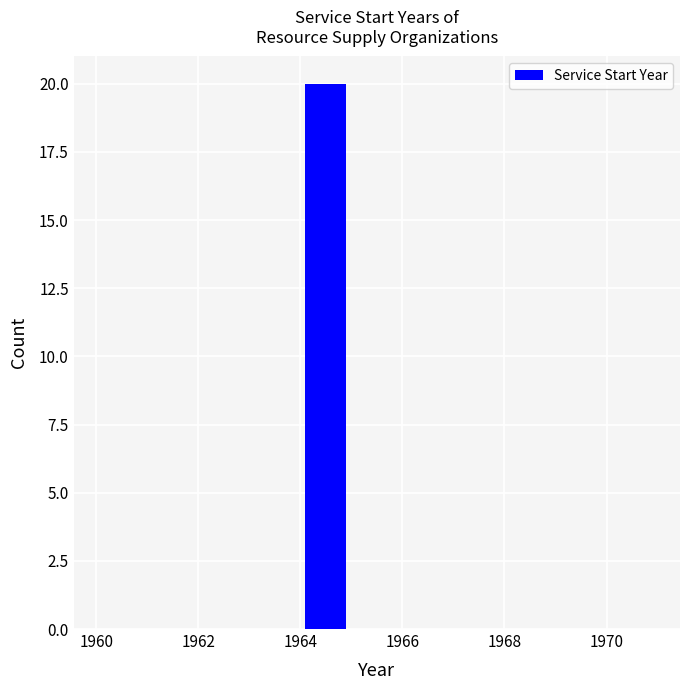

Reading left to right, list every bar in this chart as the range it spans on the x-axis followed by its height. The values are not printed on the chart, so give them approximately, as read against the axis.

1960 to 1961: 0
1961 to 1962: 0
1962 to 1963: 0
1963 to 1964: 0
1964 to 1965: 20
1965 to 1966: 0
1966 to 1967: 0
1967 to 1968: 0
1968 to 1969: 0
1969 to 1970: 0
1970 to 1971: 0